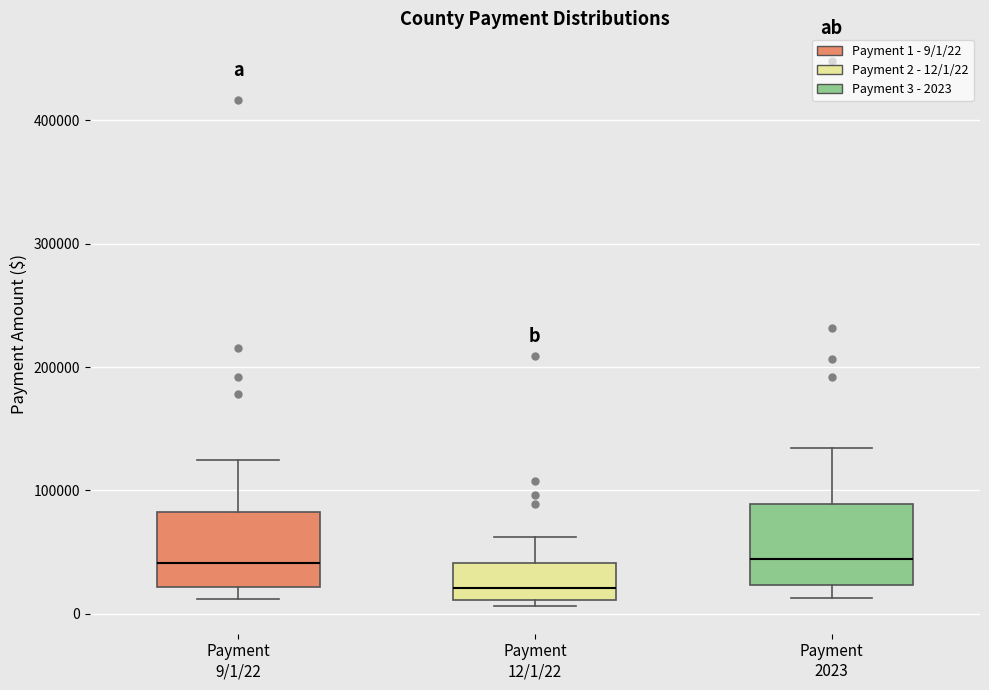

Reading left to right, transcribe this box plot: for each box, give where its median line is, the range the box spans, and where its two whiskers end, as read against the y-axis. The values are not printed on the chart, so give them approximately, as read against the axis.

Payment 9/1/22: median 40000, box 20000 to 80000, whiskers 10000 to 120000
Payment 12/1/22: median 20000, box 10000 to 40000, whiskers 10000 (just below the box's lower edge) to 60000
Payment 2023: median 40000, box 20000 to 90000, whiskers 10000 to 130000